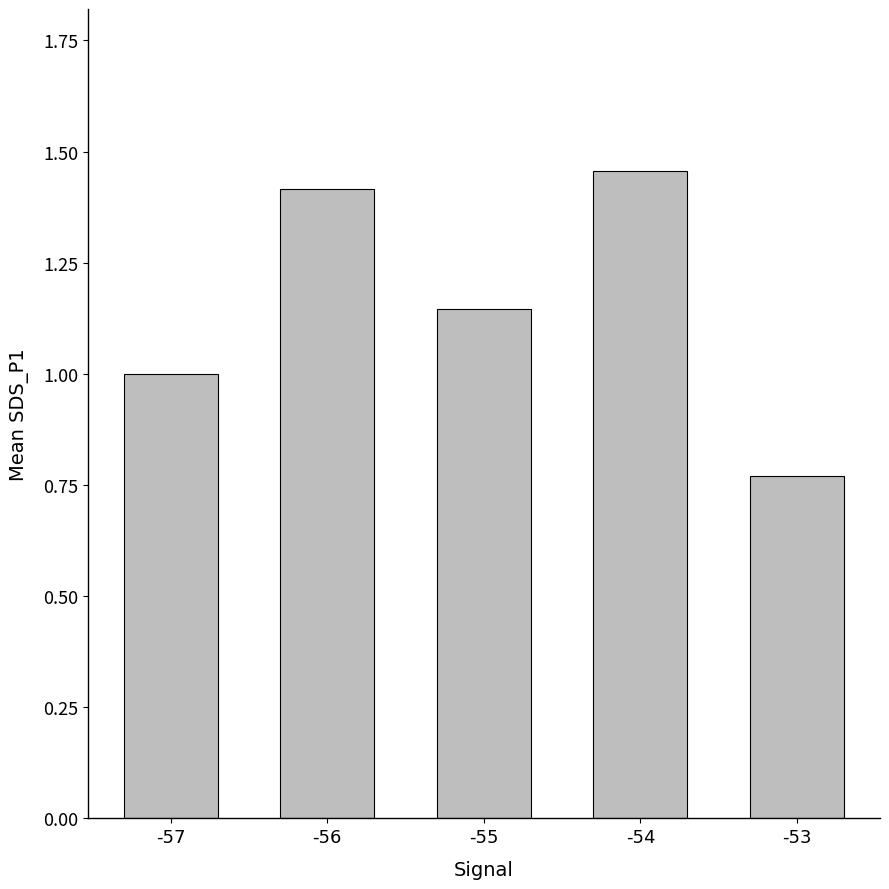

What is the difference between the maximum and minimum values?

0.7